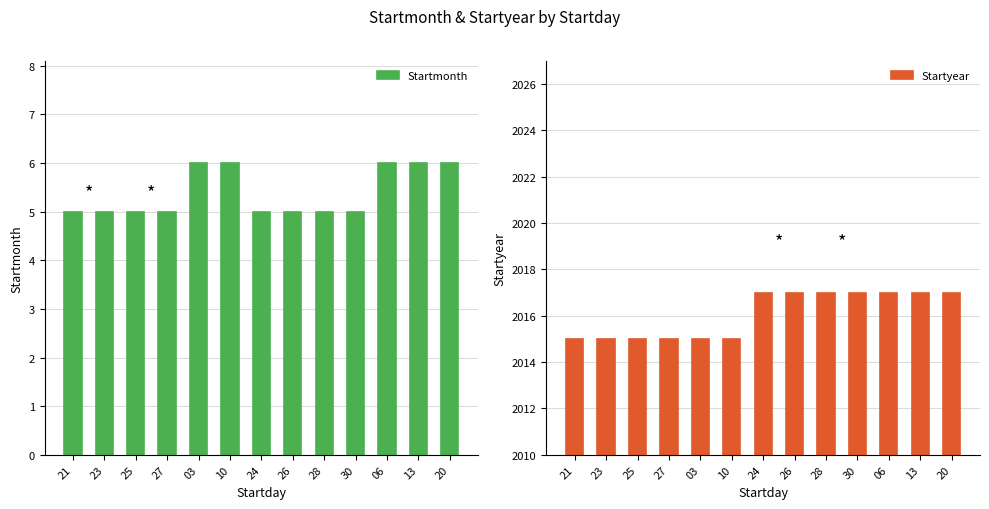

What is the difference between the highest and lowest values at 30?

2012